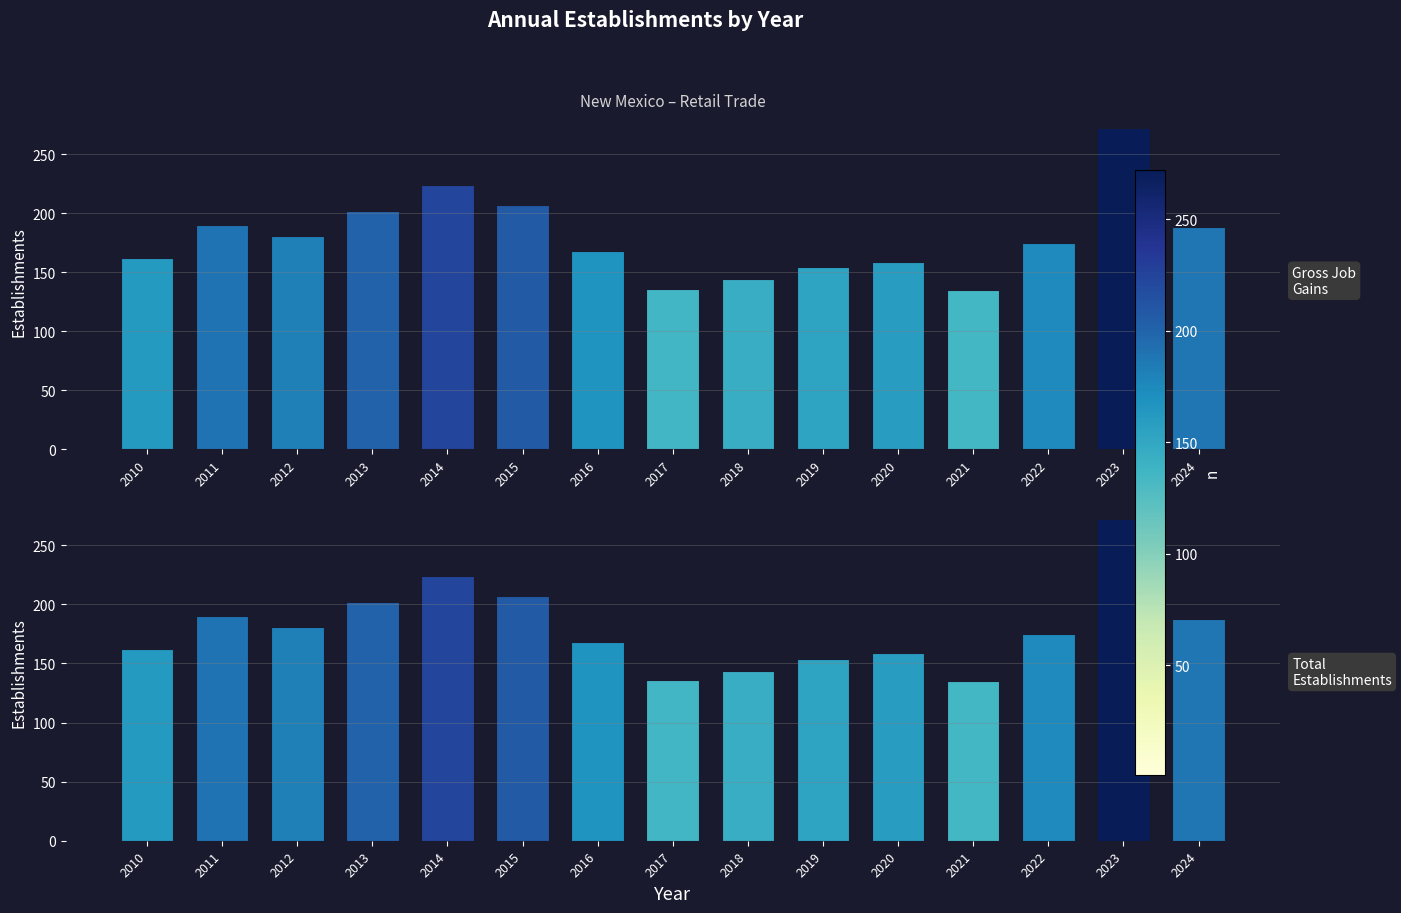

Reading right to left, extract all data points from this chart.

Gross Job Gains: 188	272	175	135	159	154	144	136	168	207	224	202	181	190	162
Total Establishments: 188	272	175	135	159	154	144	136	168	207	224	202	181	190	162